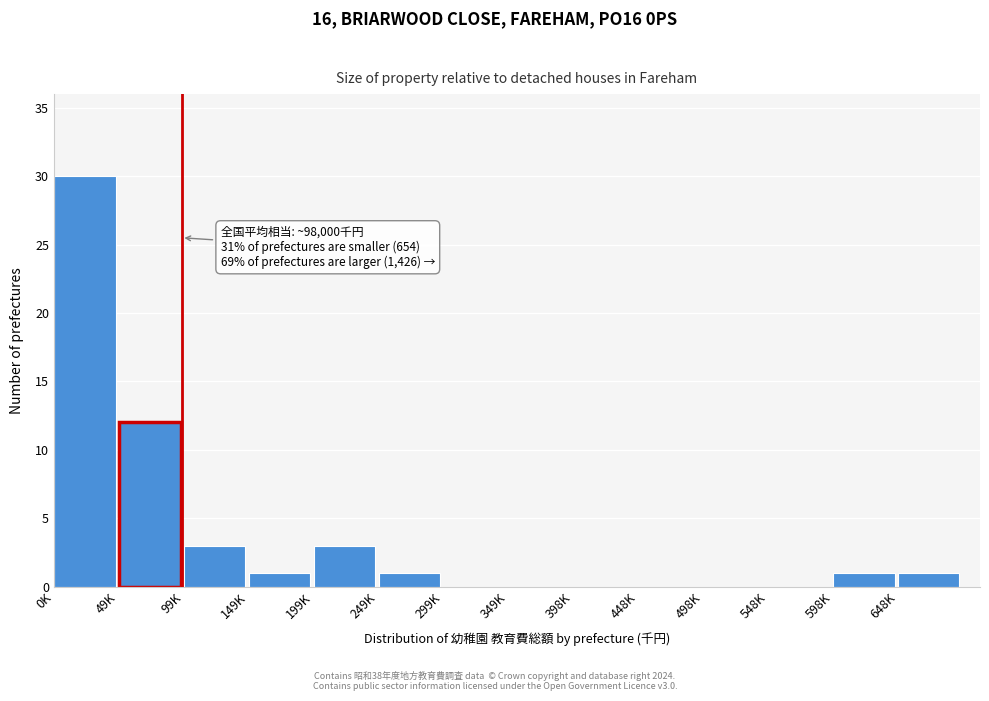

Reading left to right, extract all data points from this chart.

0K=30	49K=12	99K=3	149K=1	199K=3	249K=1	299K=0	349K=0	398K=0	448K=0	498K=0	548K=0	598K=1	648K=1